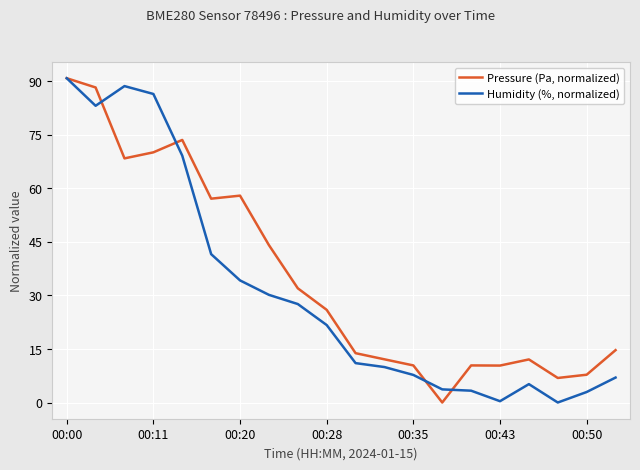

What is the difference between the maximum and second lowest values in the Humidity (%, normalized) series?

90.4